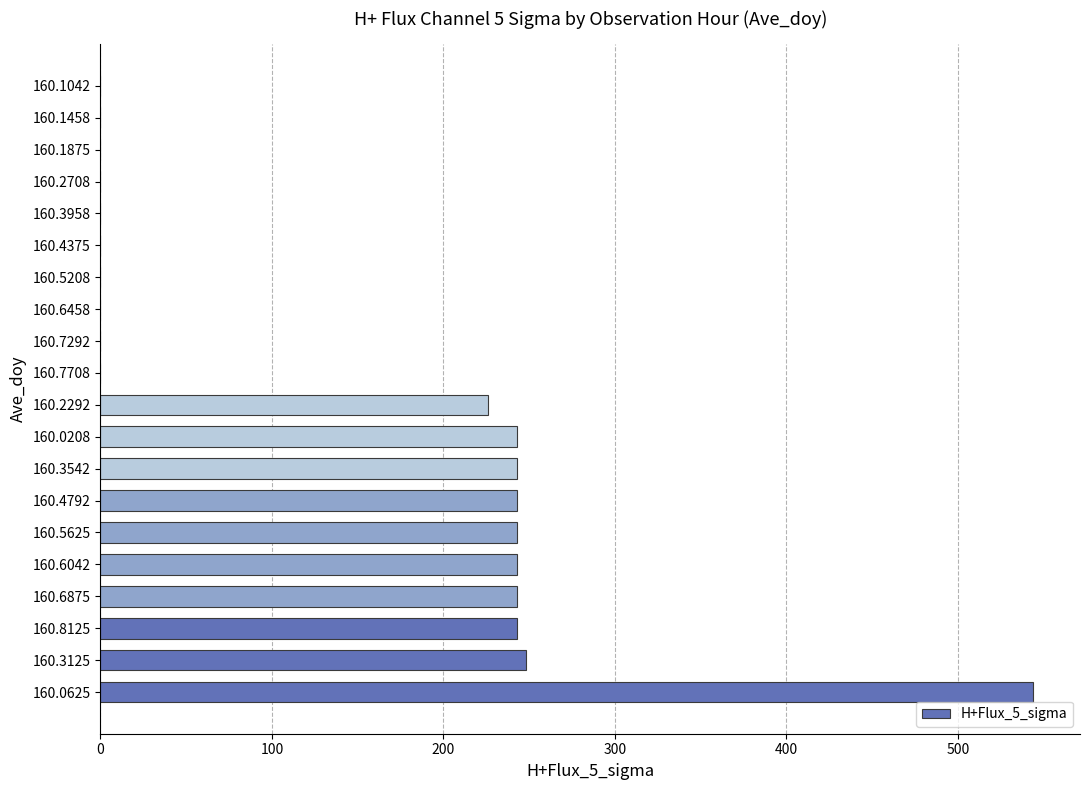

The chart shows a value of -376 at 160.2708. True or false?

False